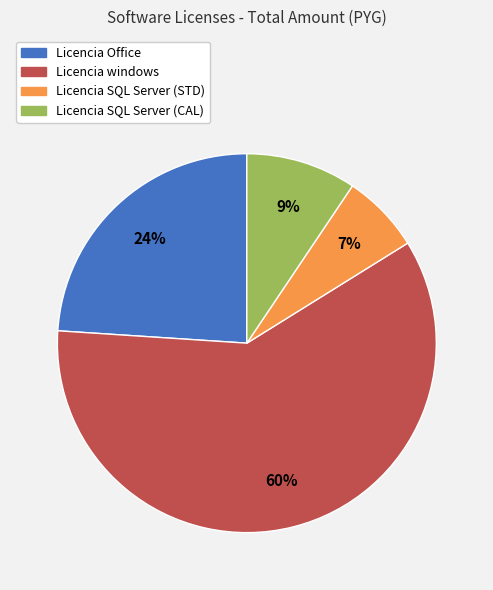

To the nearest percent, what is the difference between the largest and smallest slice percentages?

53%